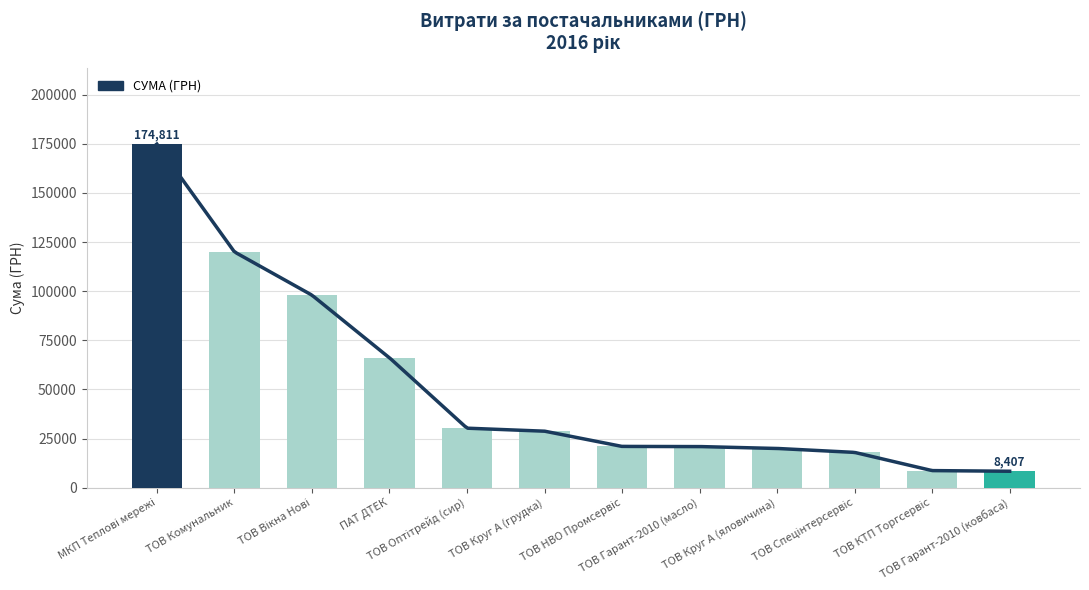

Count the number of values greater than 28799.

6